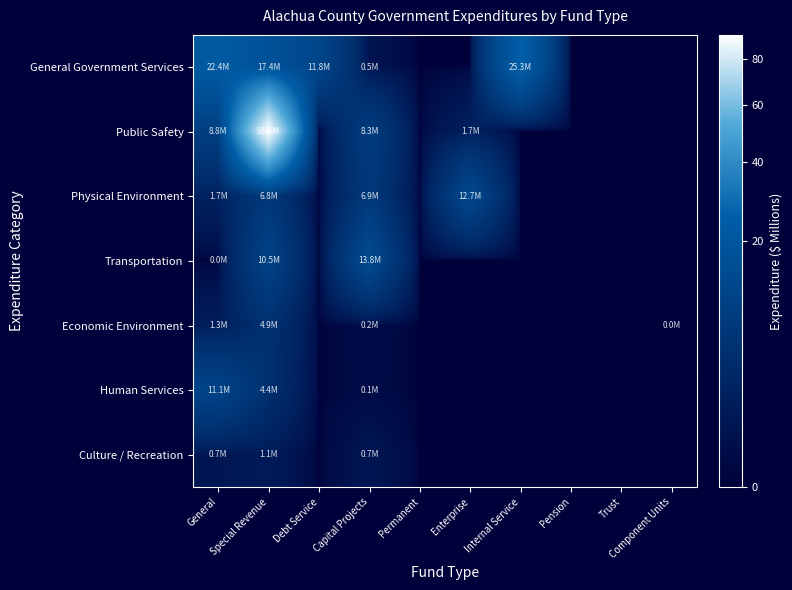

Which series has the largest total across all categories?

Public Safety